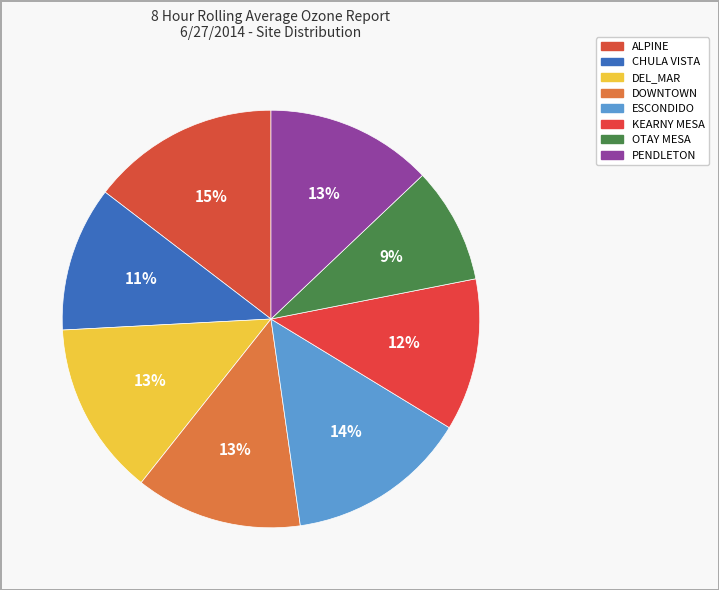

To the nearest percent, what portion does DEL_MAR represent?

13%